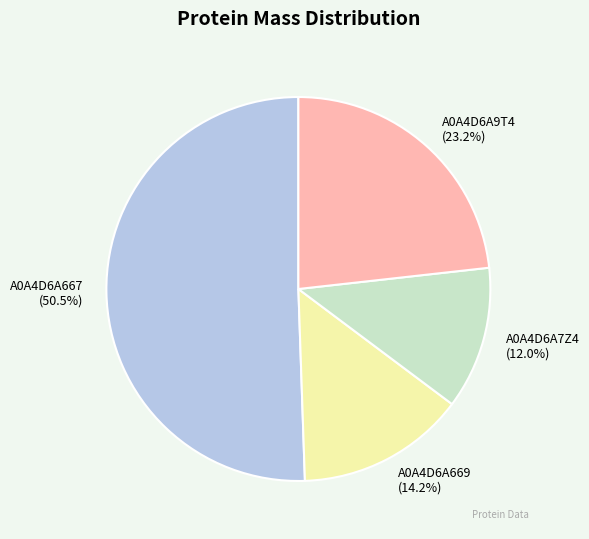

Rank the categories by value from lowest to highest.

A0A4D6A7Z4, A0A4D6A669, A0A4D6A9T4, A0A4D6A667